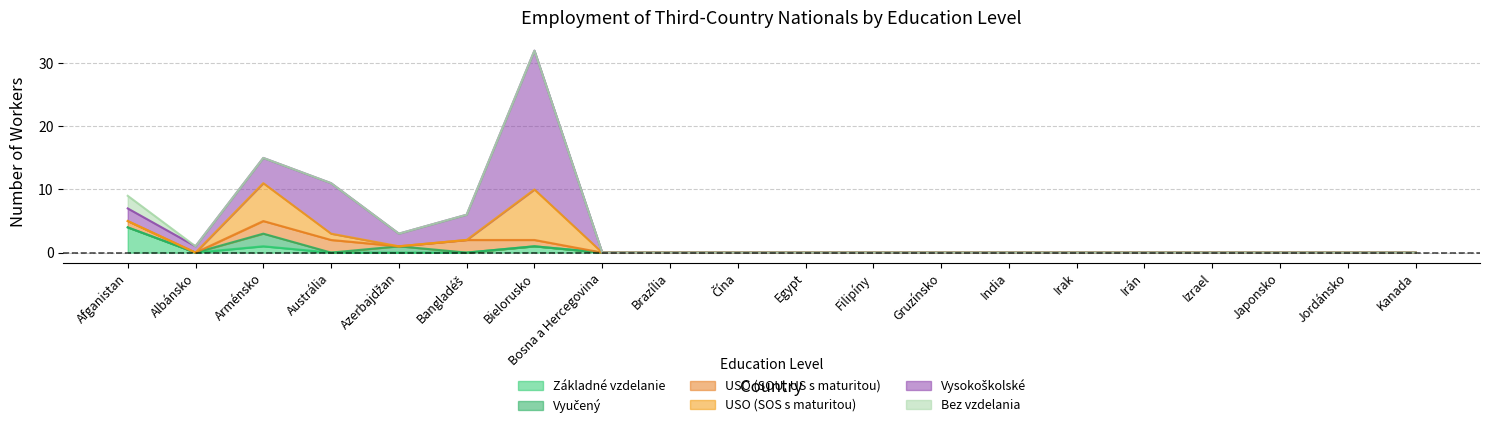

True or false: Bez vzdelania and USO (SOS s maturitou) intersect in this chart.

False